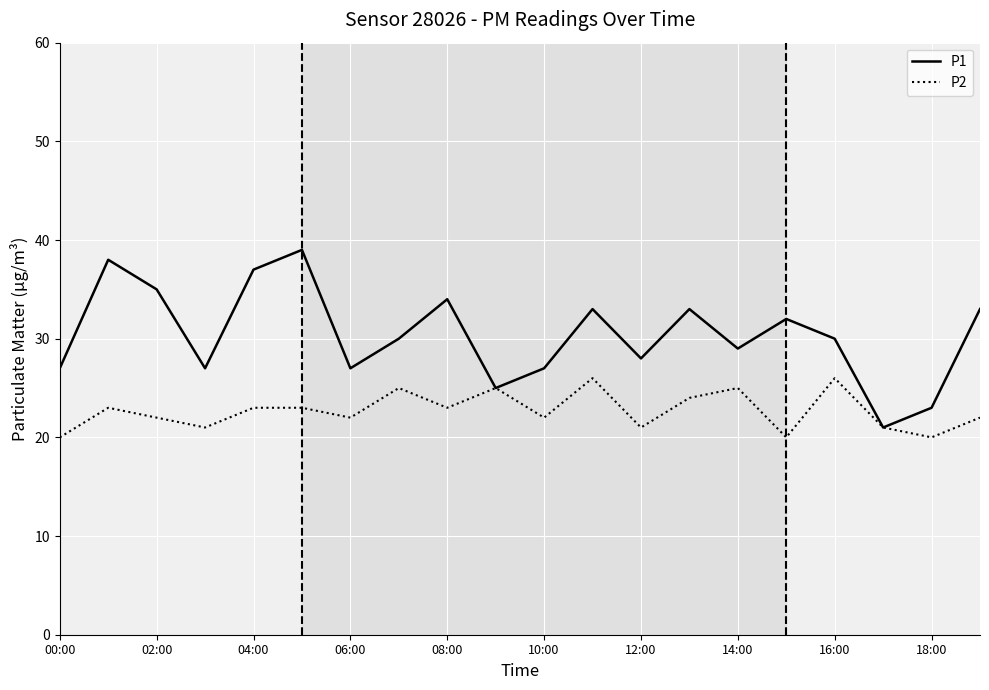

Rank the series by their average value, from lowest to highest.

P2, P1